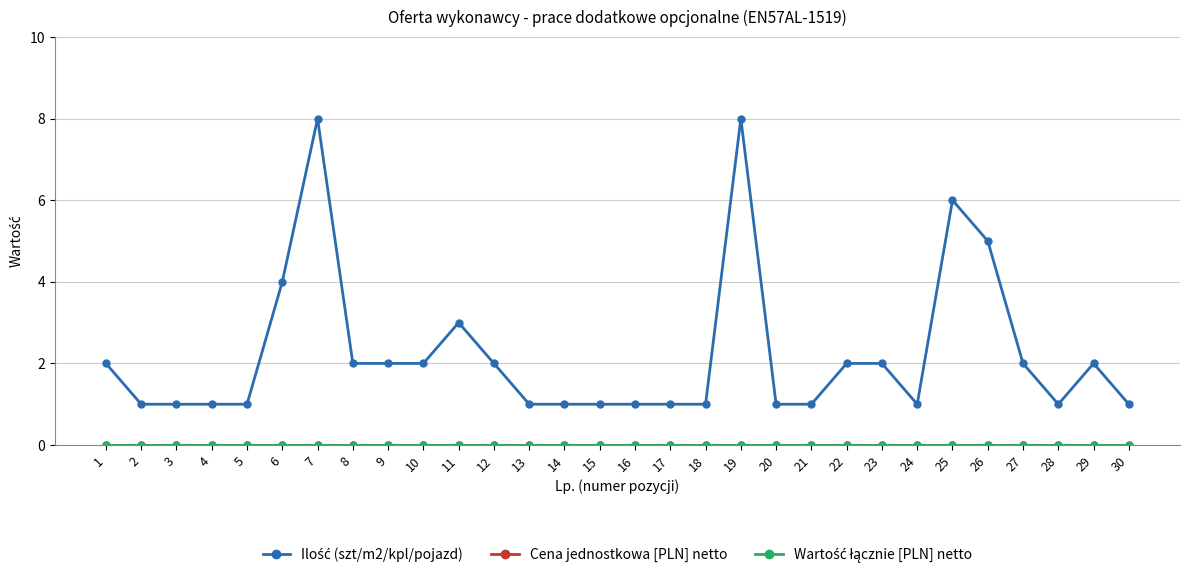

Is the value of Wartość łącznie [PLN] netto at 29 greater than the value of Cena jednostkowa [PLN] netto at 23?

No